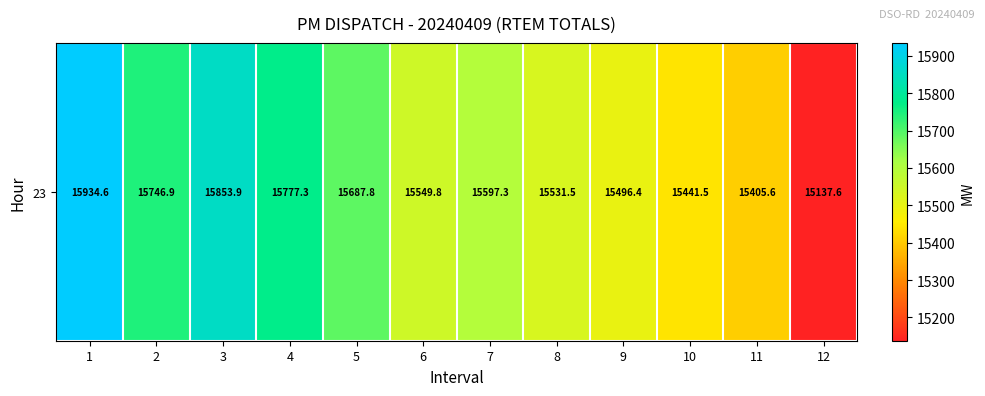

What is the maximum value shown in the chart?

15934.6